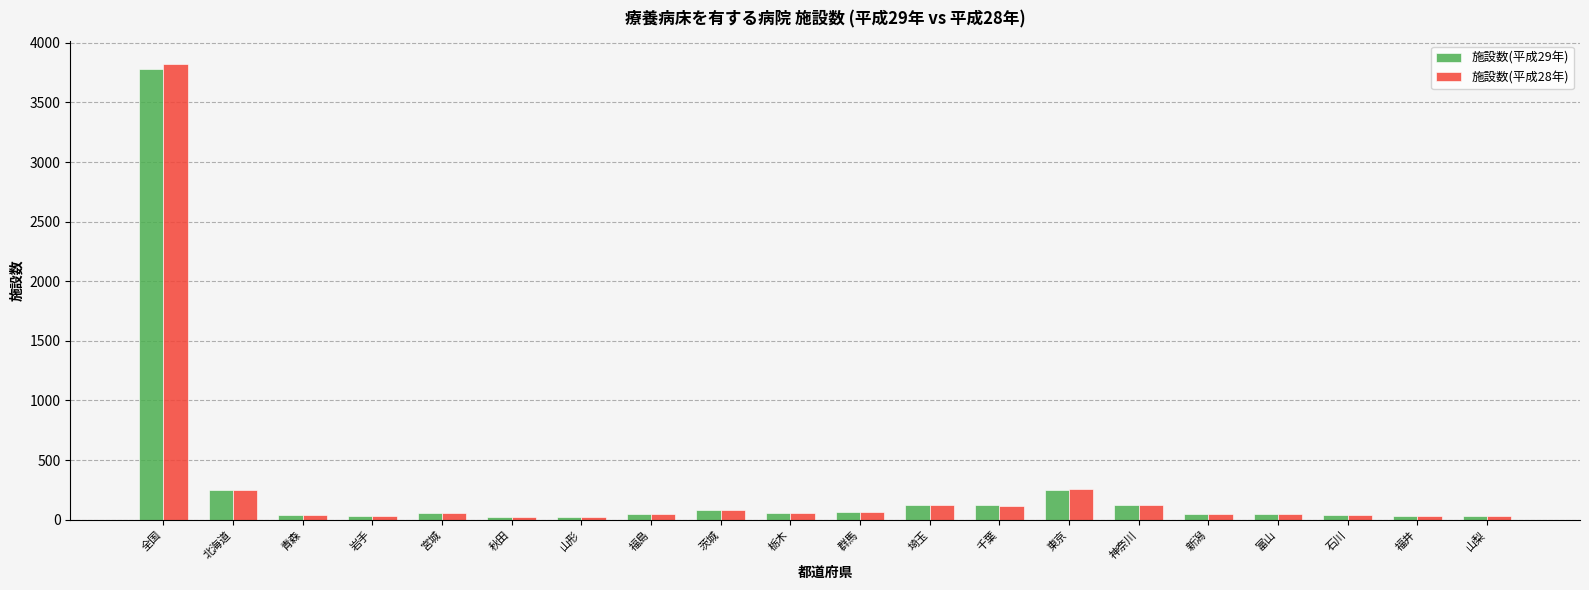

True or false: 施設数(平成28年) has a value of 3827 at 全国.

True